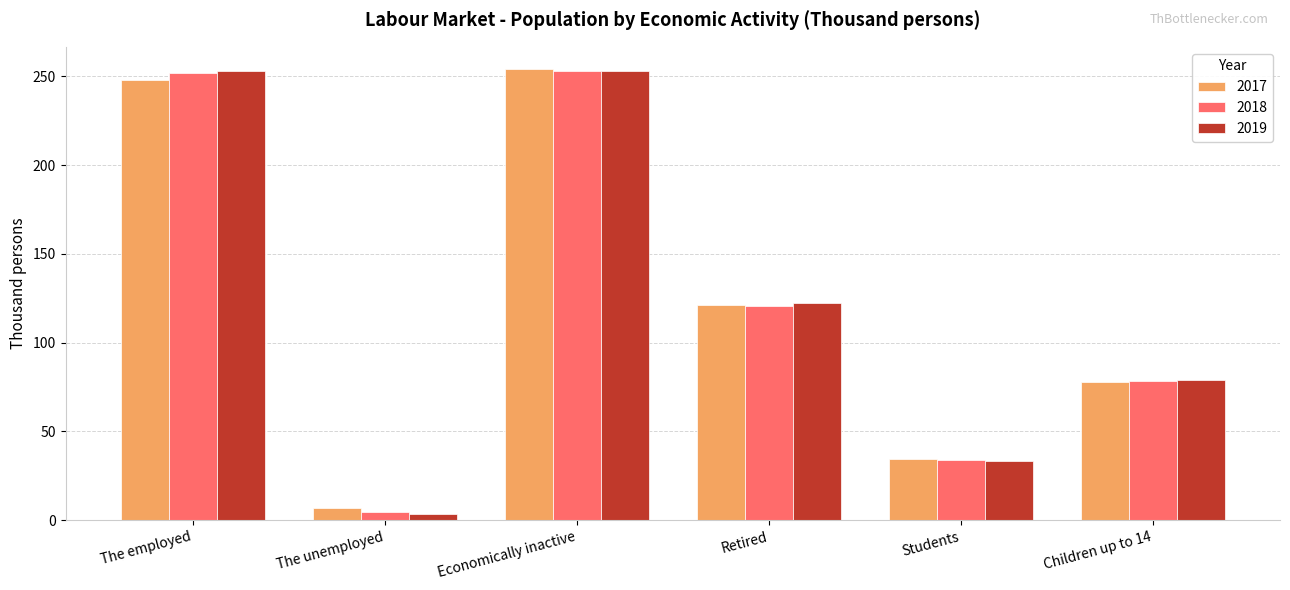

What is the total value across all series at Children up to 14?

234.9